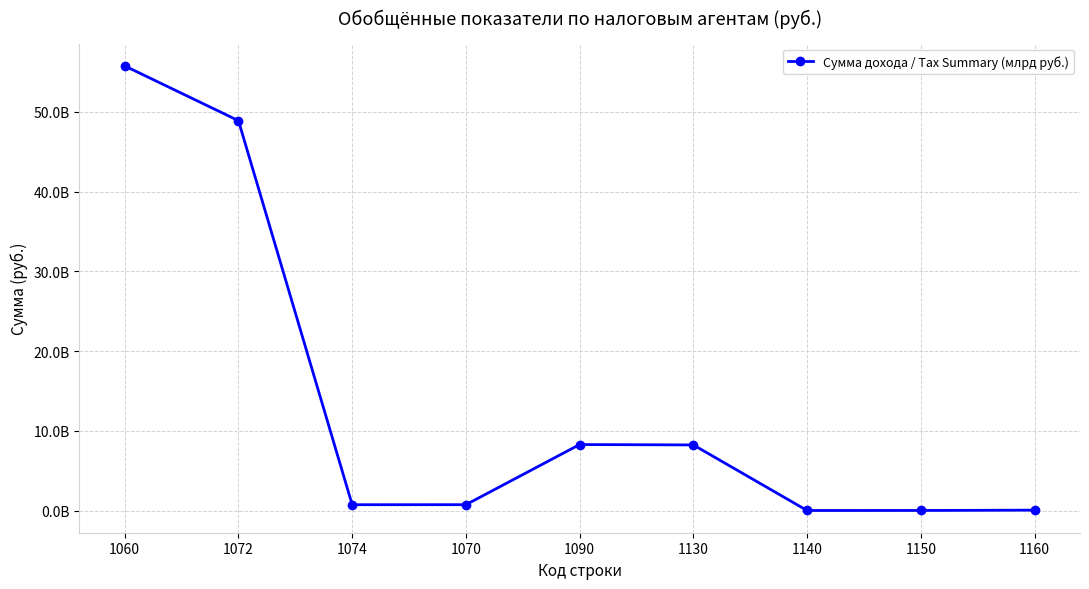

Where is the first local maximum?

1090